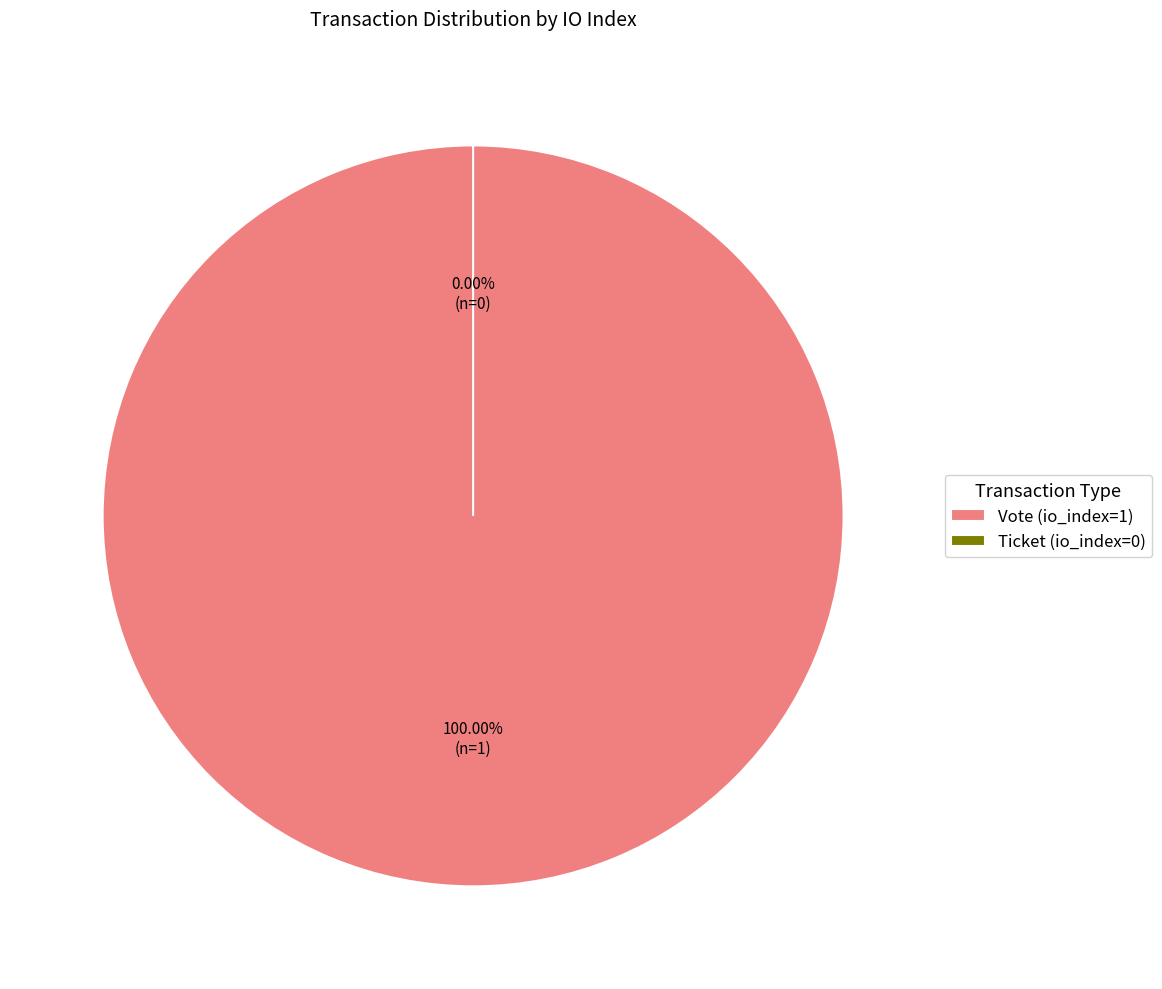

True or false: Ticket (io_index=0) accounts for 14% of the total.

False